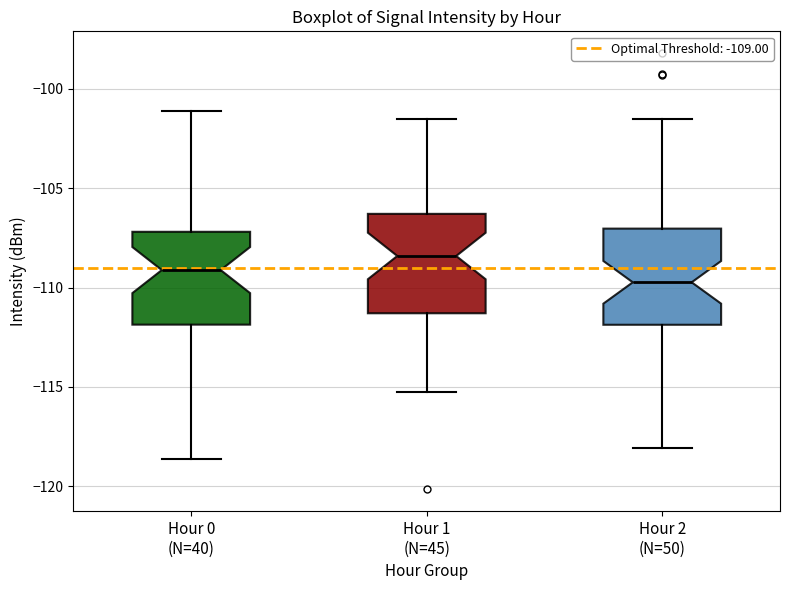

Reading left to right, transcribe this box plot: for each box, give where its median line is, the range the box spans, and where its two whiskers end, as read against the y-axis. The values are not printed on the chart, so give them approximately, as read against the axis.

Hour 0 (N=40): median -109.0, box -112.0 to -107.0, whiskers -118.5 to -101.0
Hour 1 (N=45): median -108.5, box -111.5 to -106.5, whiskers -115.5 to -101.5
Hour 2 (N=50): median -109.5, box -112.0 to -107.0, whiskers -118.0 to -101.5